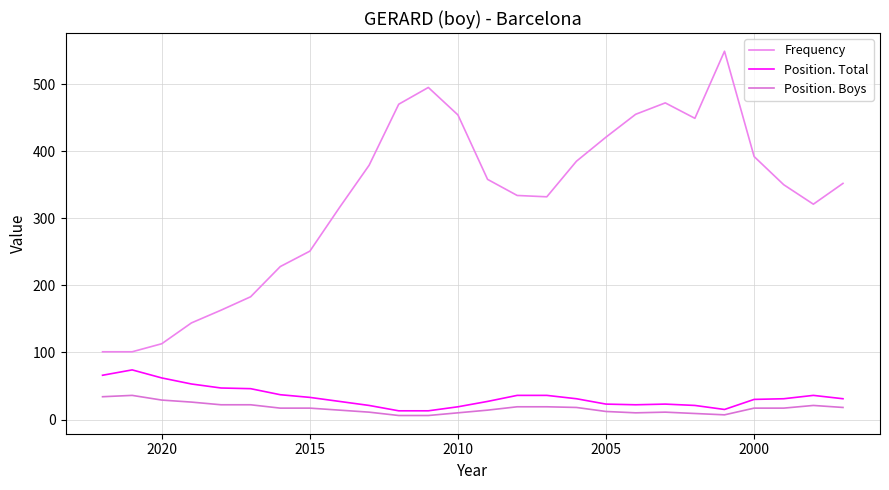

What are all the series names shown in the legend?

Frequency, Position. Total, Position. Boys